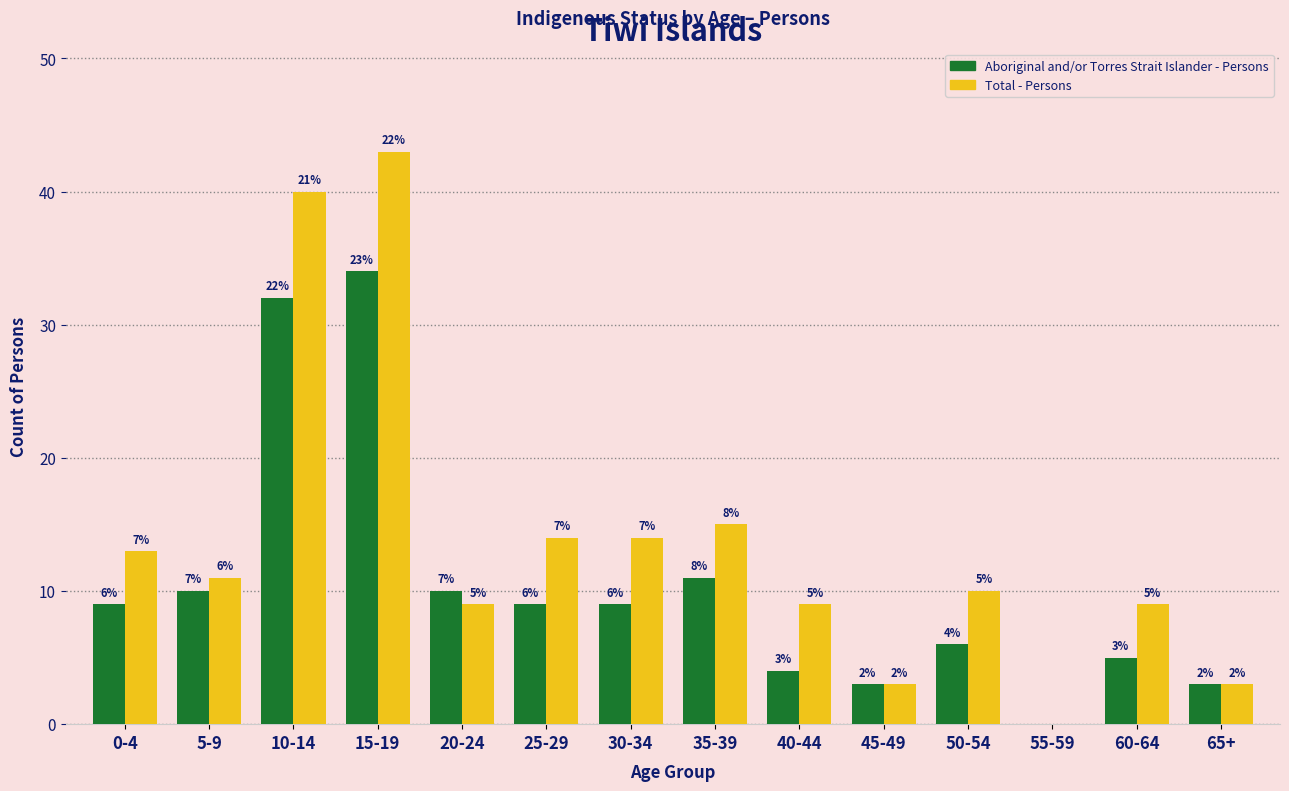

How many groups of bars are there?

14